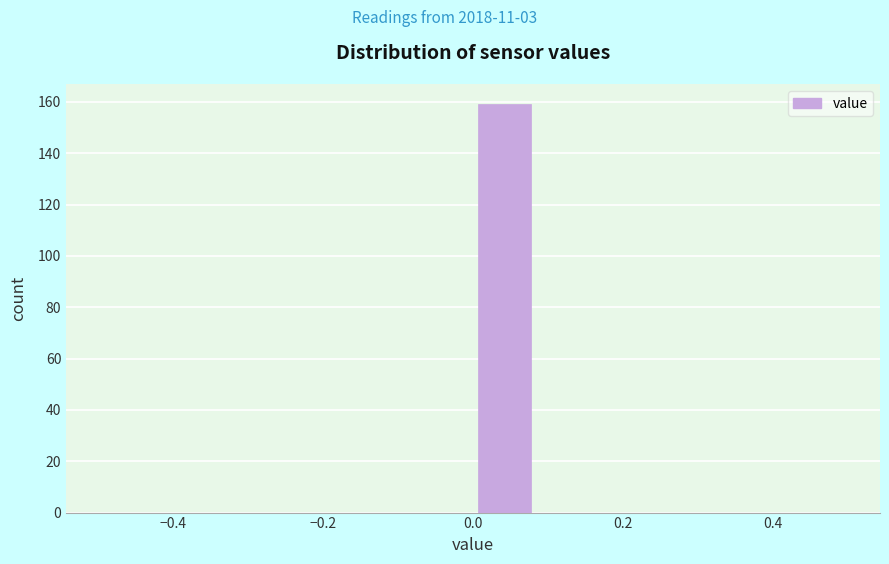

What is the height of the bar covering 0.00 to 0.08 on the x-axis? Neither the bar edges nor the heights are printed on the chart, so give them approximately, as read against the axes.

160